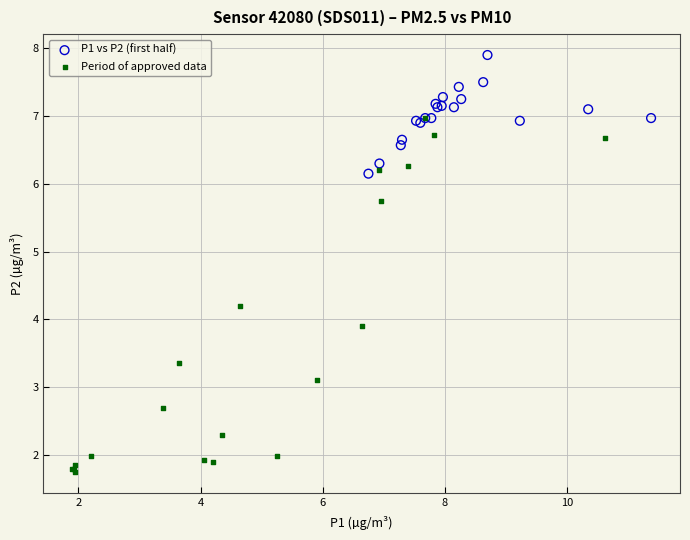

What are all the series names shown in the legend?

P1 vs P2 (first half), Period of approved data